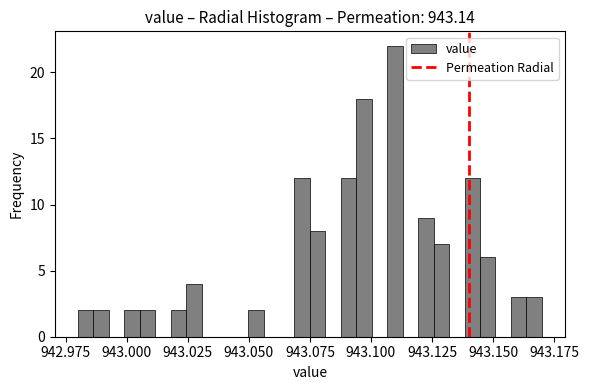

Read against the x-axis, roughly where is the centre of the tallest bar?

943.110